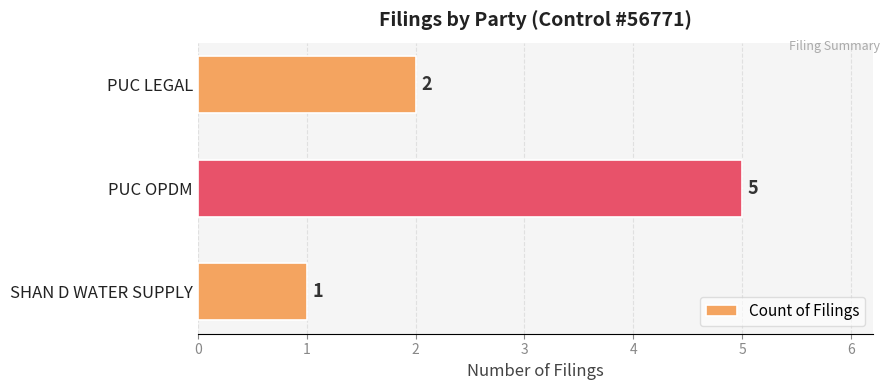

How many bars are there in total?

3